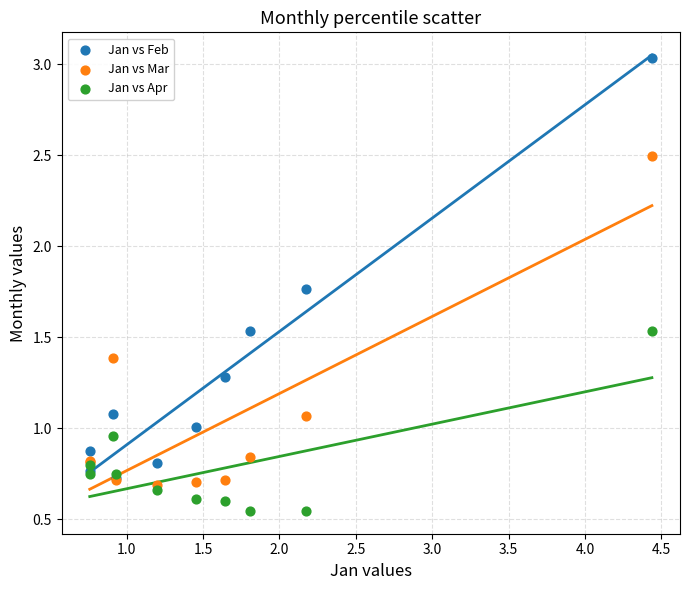

What are all the series names shown in the legend?

Jan vs Feb, Jan vs Mar, Jan vs Apr